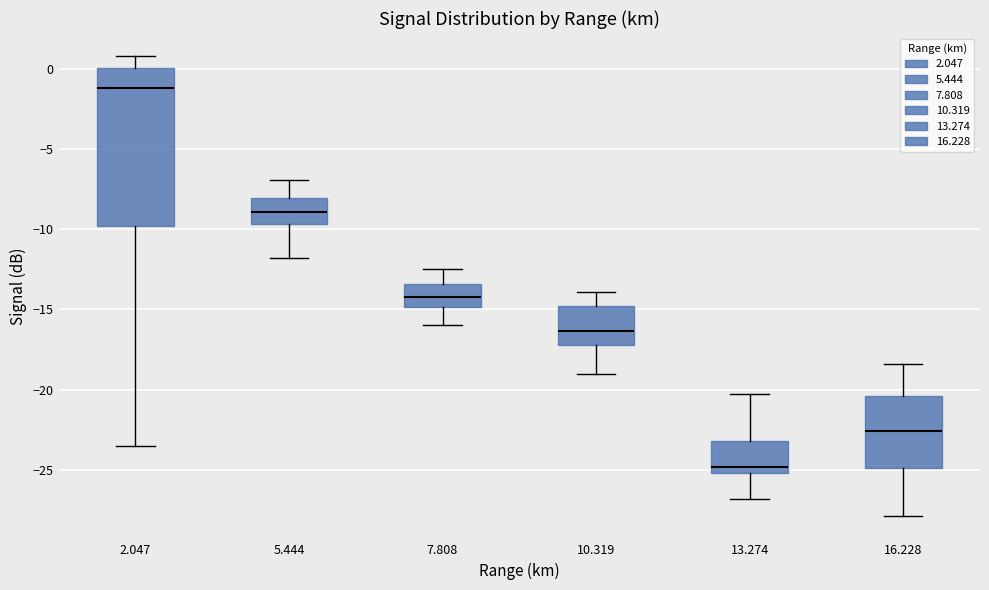

Which box's median line is the lowest?

13.274